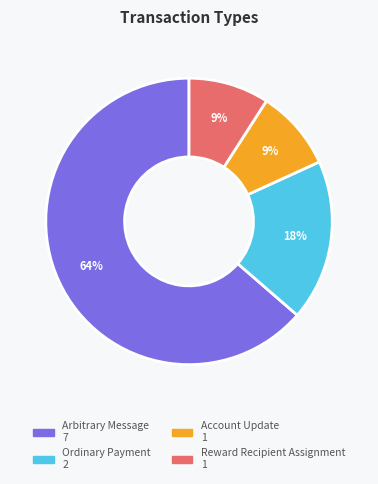

To the nearest percent, what is the difference between the largest and smallest slice percentages?

55%